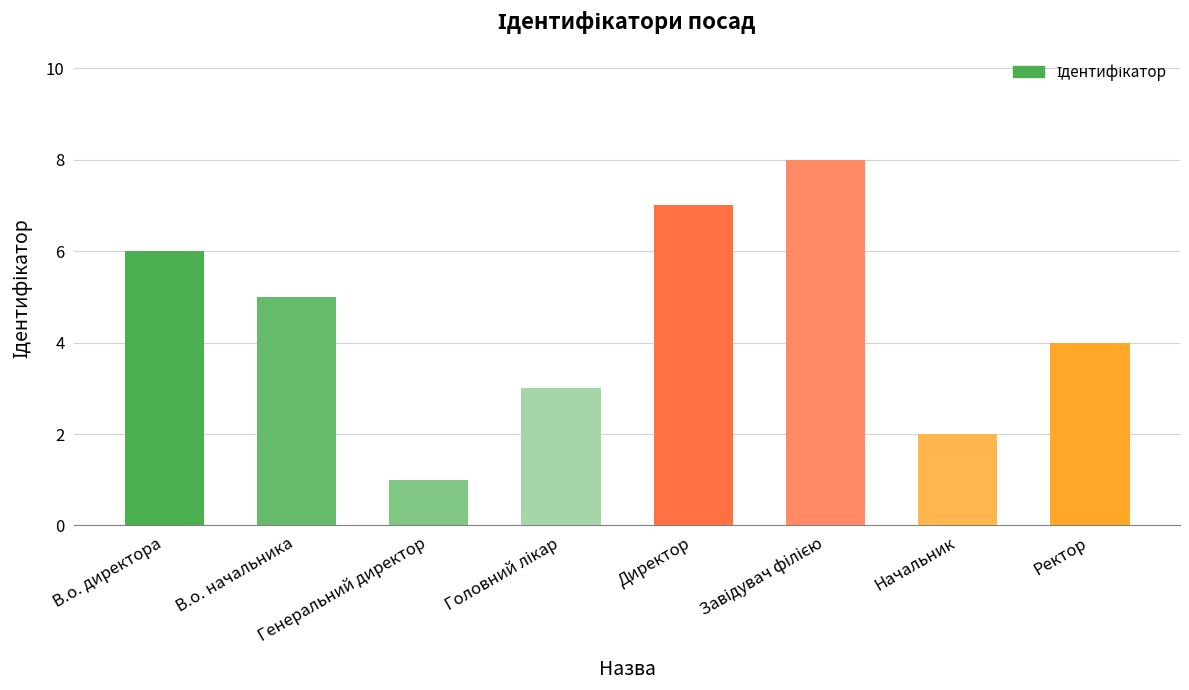

How many distinct data groups are displayed?

1